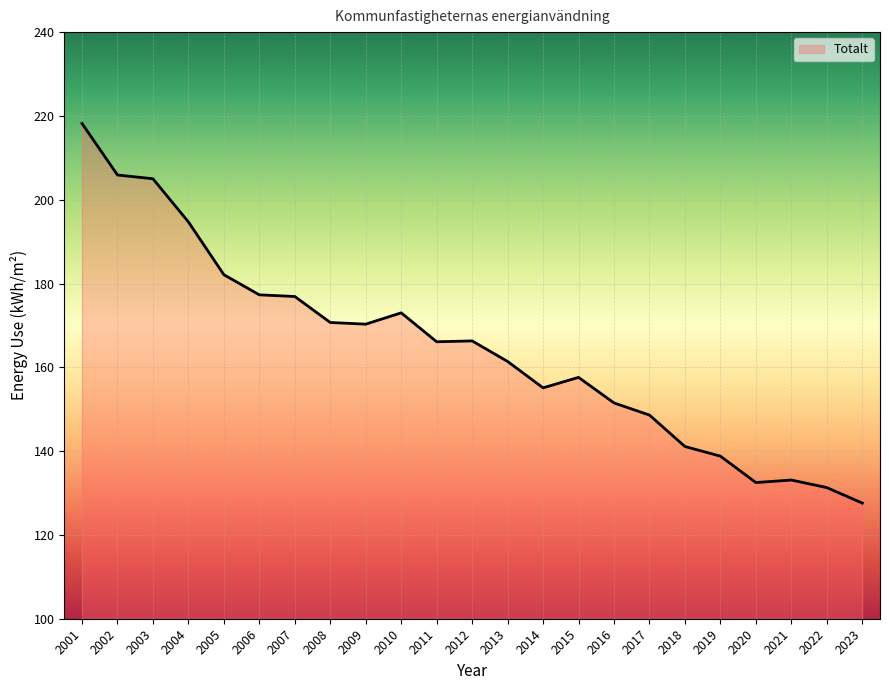

Which category has the highest value across all series?

2001